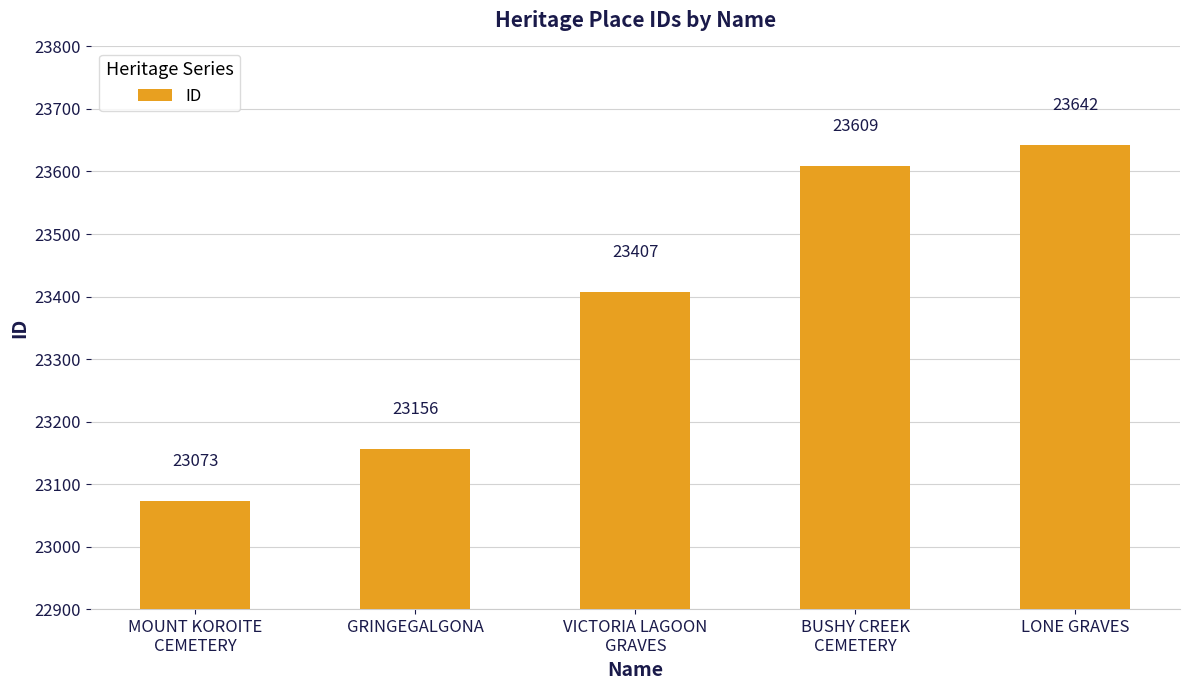

List the labels in order of value, smallest first.

MOUNT KOROITE
CEMETERY, GRINGEGALGONA, VICTORIA LAGOON
GRAVES, BUSHY CREEK
CEMETERY, LONE GRAVES